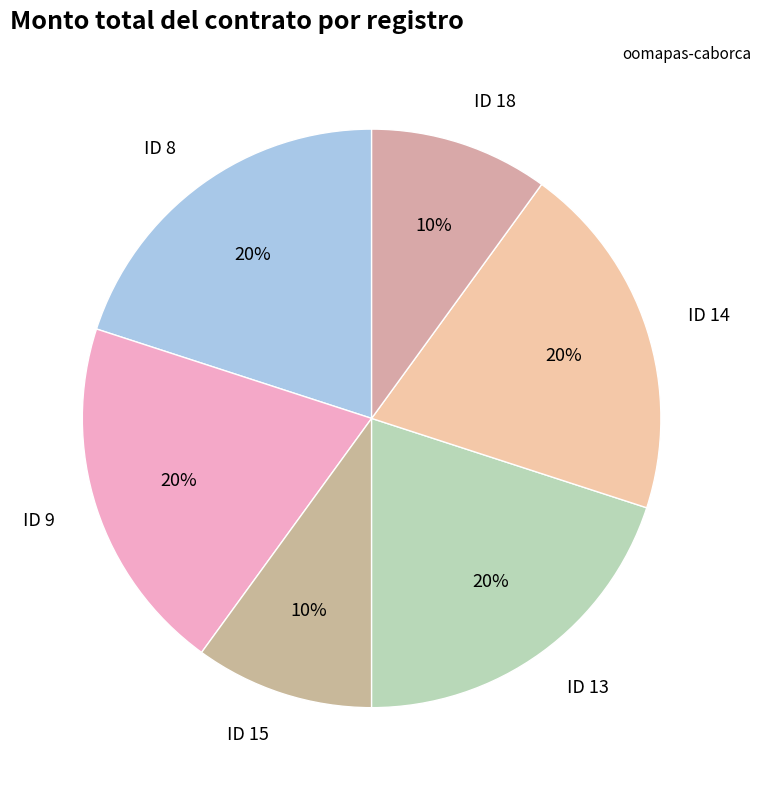

Is it true that ID 8 is 29% of the pie?

False